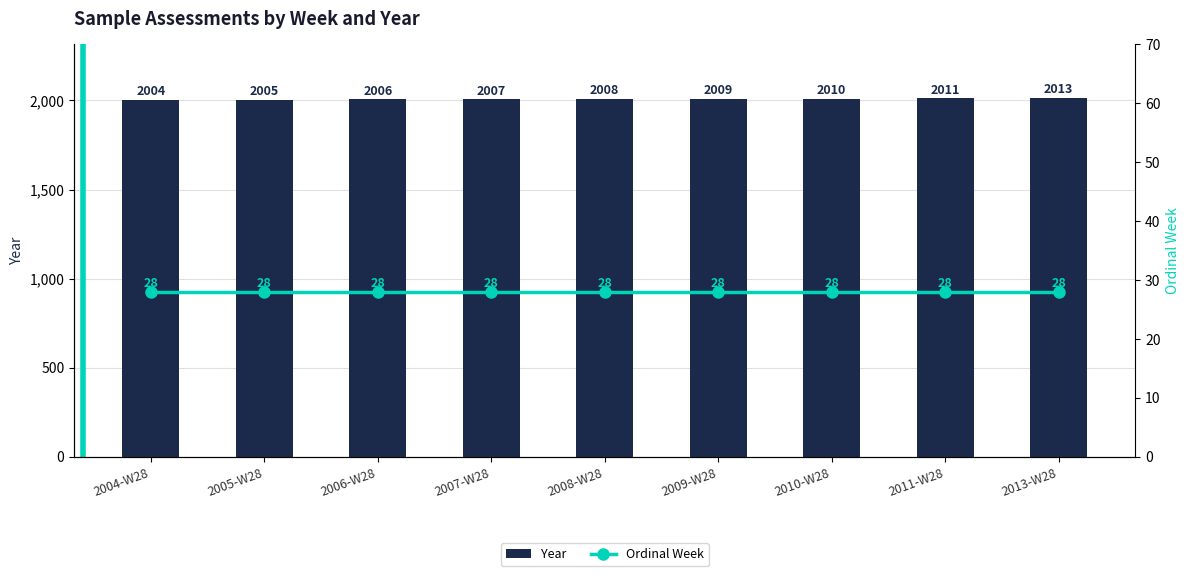

Rank the categories by Year value from highest to lowest.

2013-W28, 2011-W28, 2010-W28, 2009-W28, 2008-W28, 2007-W28, 2006-W28, 2005-W28, 2004-W28